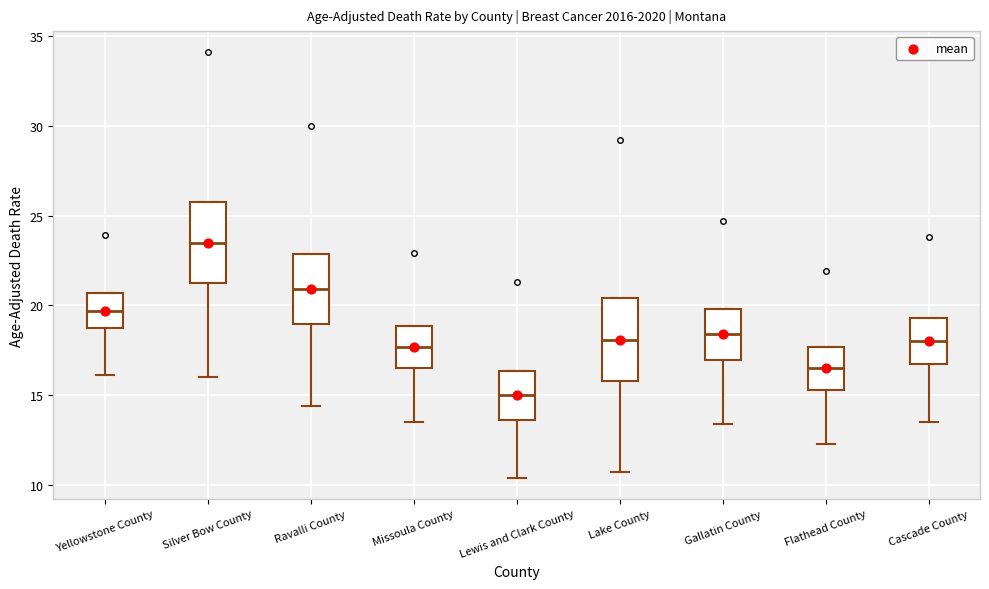

Reading left to right, read every box against the y-axis: the position of its median line, the range the box covers, and the ends of its whiskers. The values are not printed on the chart, so give them approximately, as read against the axis.

Yellowstone County: median 19.5, box 18.5 to 20.5, whiskers 16.0 to 20.5
Silver Bow County: median 23.5, box 21.0 to 26.0, whiskers 16.0 to 26.0
Ravalli County: median 21.0, box 19.0 to 23.0, whiskers 14.5 to 23.0
Missoula County: median 17.5, box 16.5 to 19.0, whiskers 13.5 to 19.0
Lewis and Clark County: median 15.0, box 13.5 to 16.5, whiskers 10.5 to 16.5
Lake County: median 18.0, box 16.0 to 20.5, whiskers 10.5 to 20.5
Gallatin County: median 18.5, box 17.0 to 20.0, whiskers 13.5 to 20.0
Flathead County: median 16.5, box 15.5 to 17.5, whiskers 12.5 to 17.5
Cascade County: median 18.0, box 16.5 to 19.5, whiskers 13.5 to 19.5